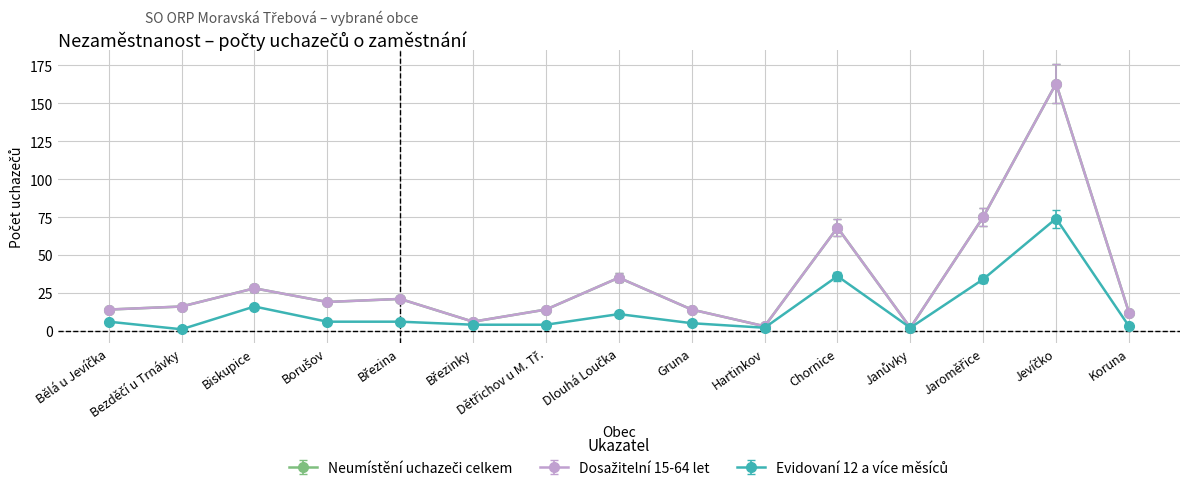

How many lines are shown in the chart?

3